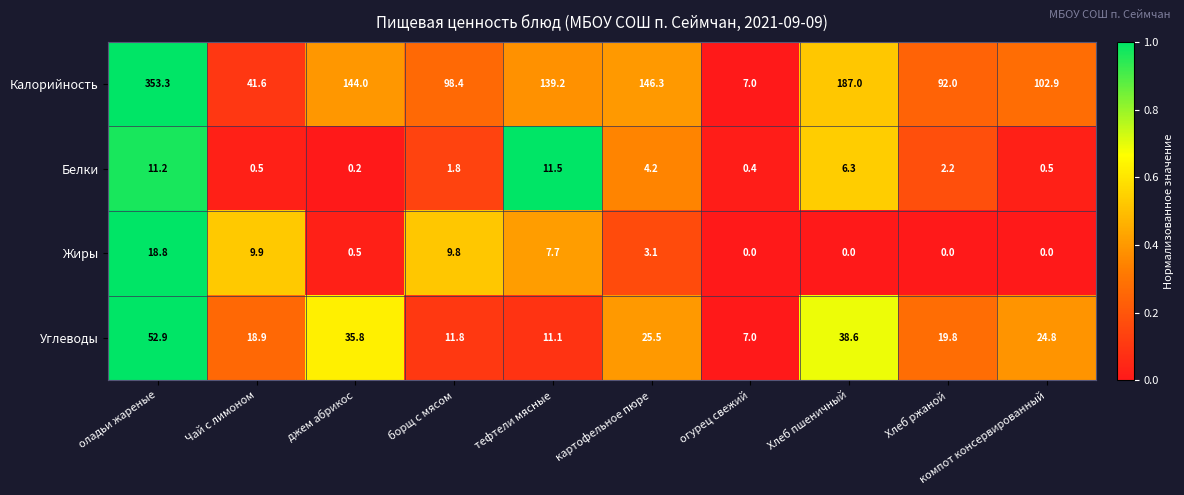

List the series in order of their peak value, highest first.

Калорийность, Углеводы, Жиры, Белки